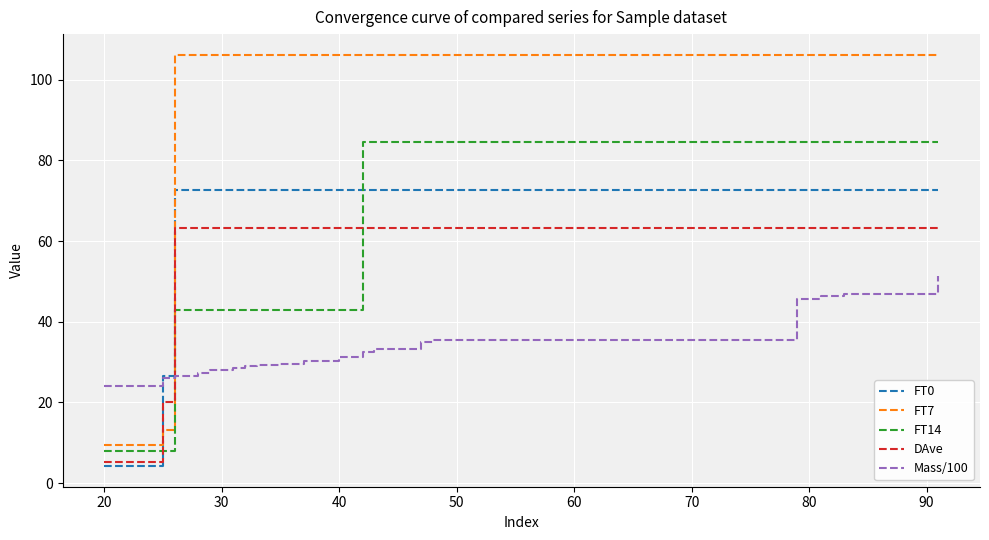

Which series has the largest total across all categories?

FT7